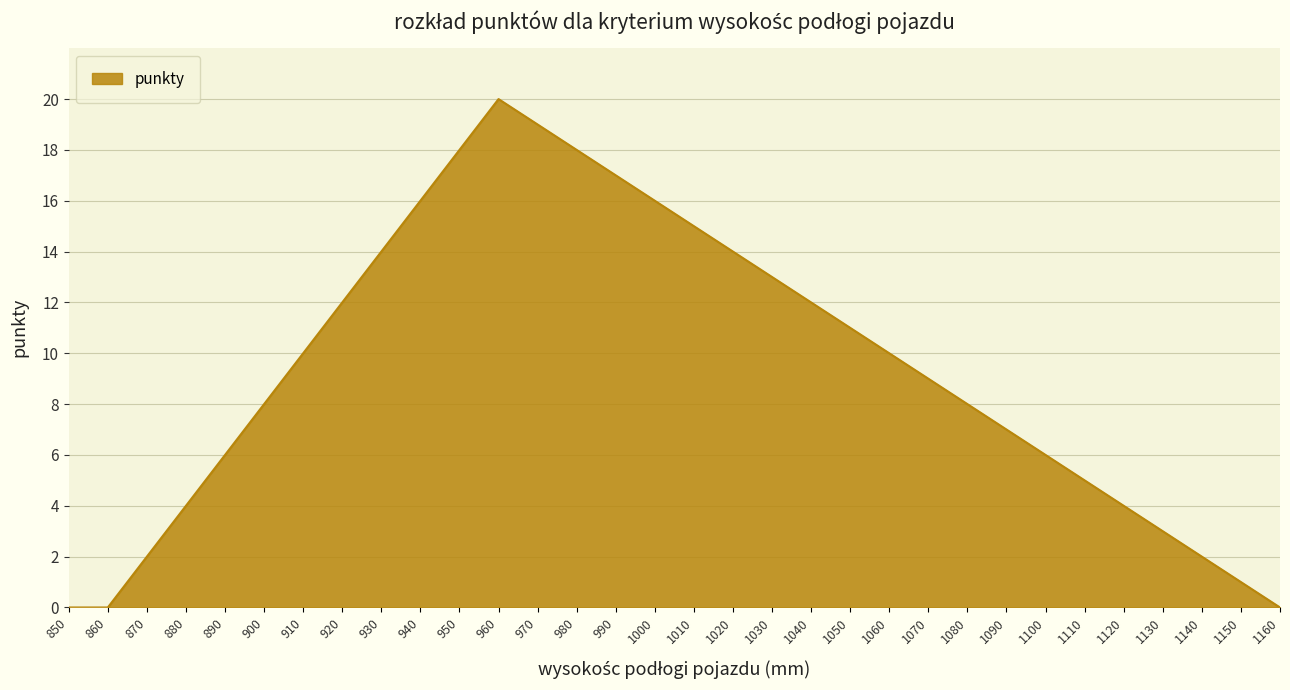

Approximately how many times larger is the value at 1150 compared to 1070?

0.1